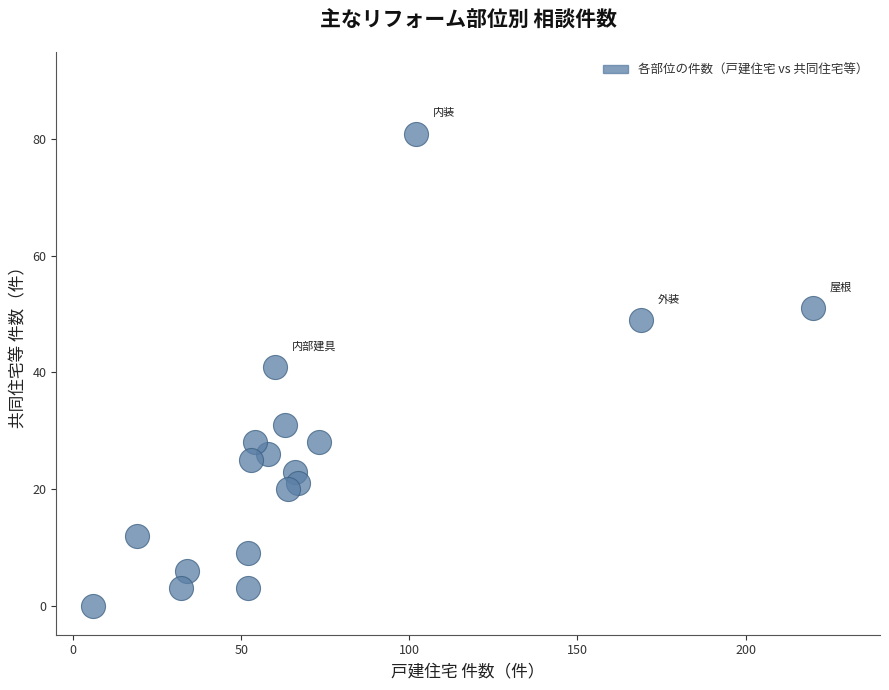

What Y value in the scatter plot is closest to 40?

41